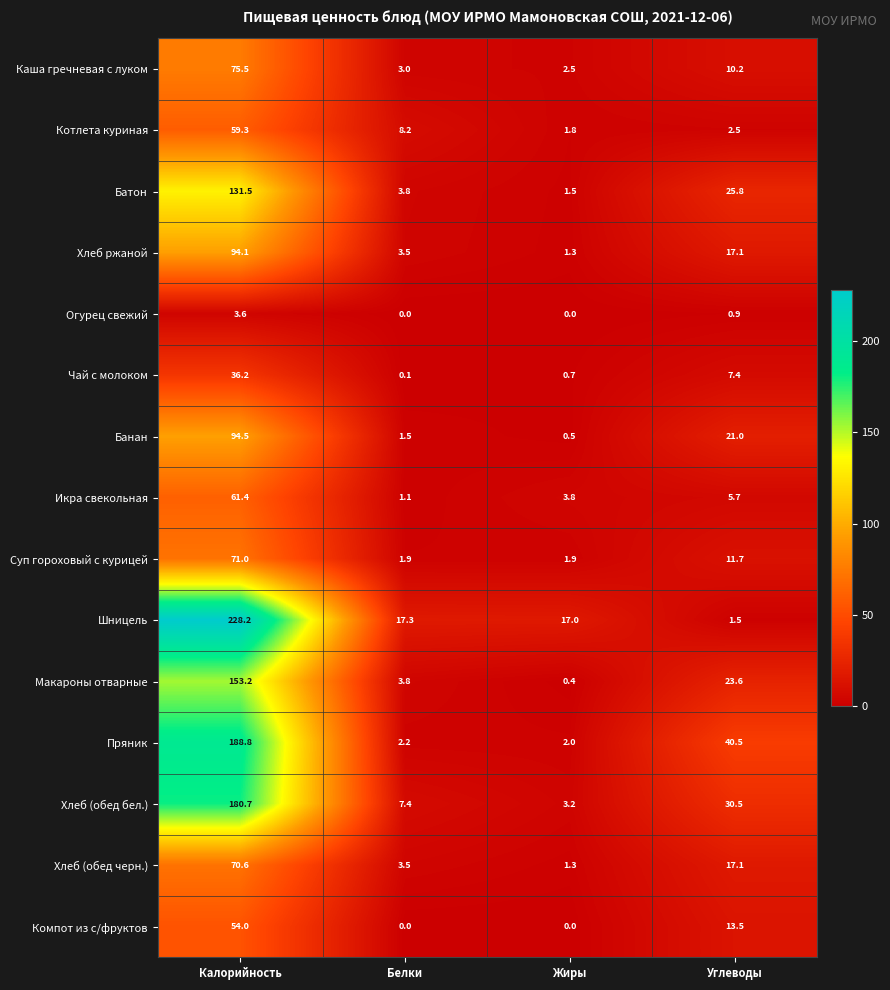

At how many categories does at least one series exceed 222?

1